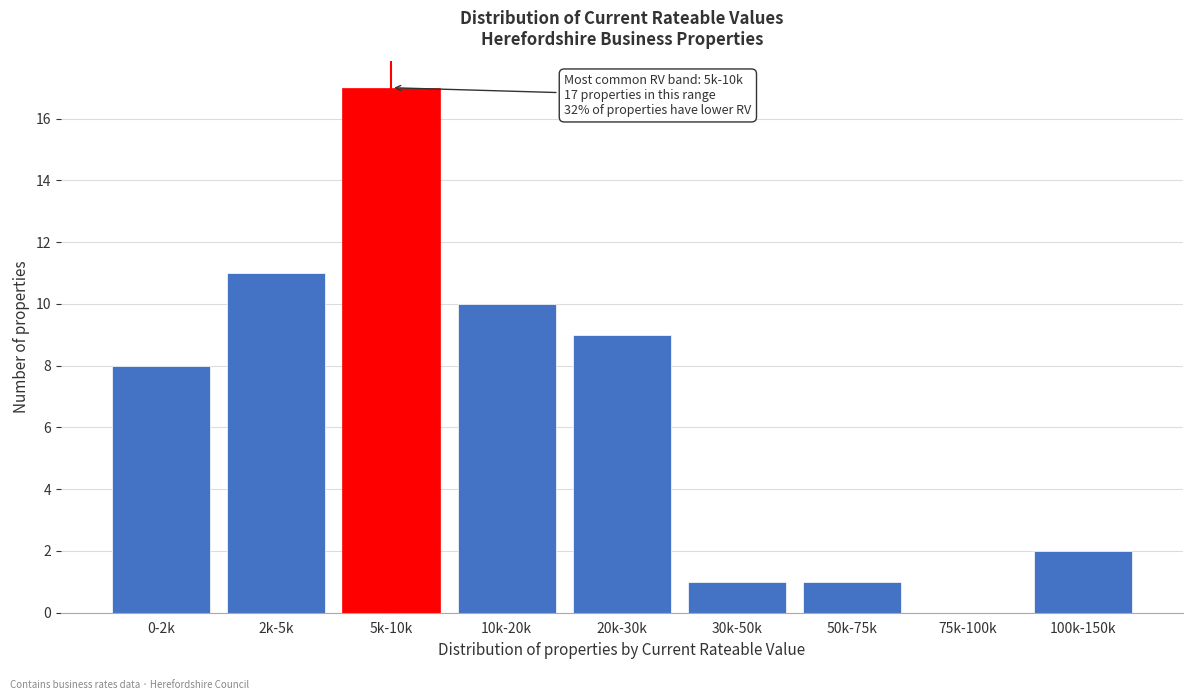

Reading right to left, transcribe all the data shown in this chart.

100k-150k=2	75k-100k=0	50k-75k=1	30k-50k=1	20k-30k=9	10k-20k=10	5k-10k=17	2k-5k=11	0-2k=8